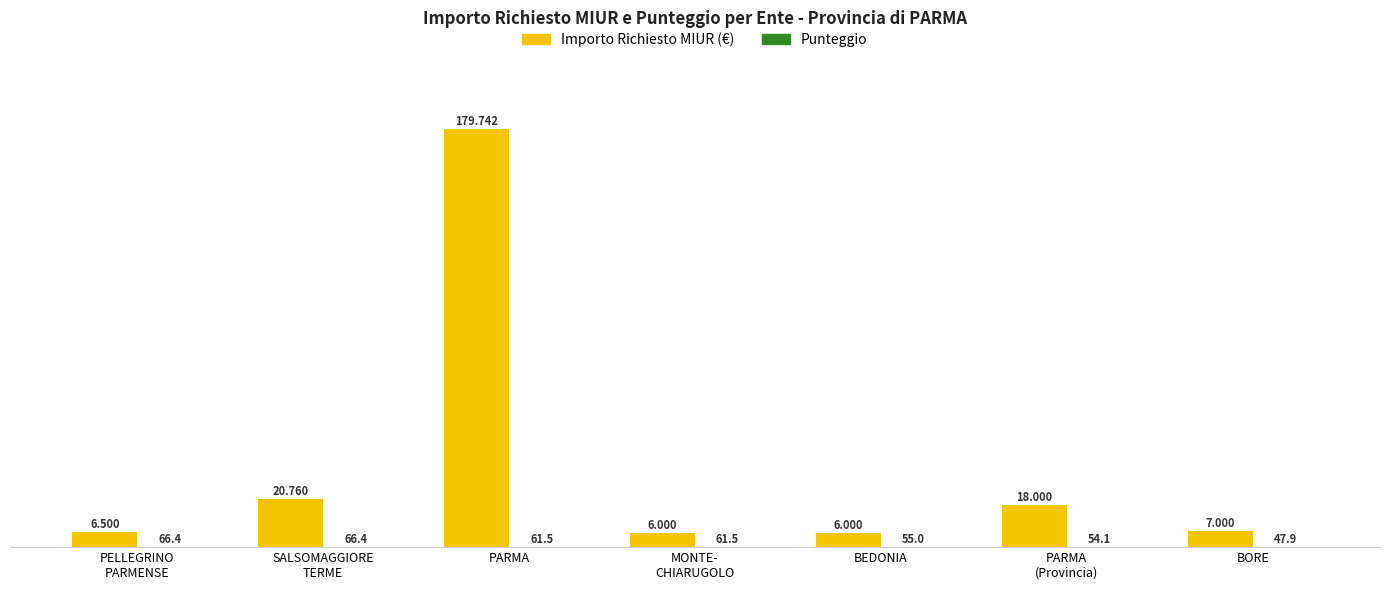

At which category is the sum across all series the highest?

PARMA